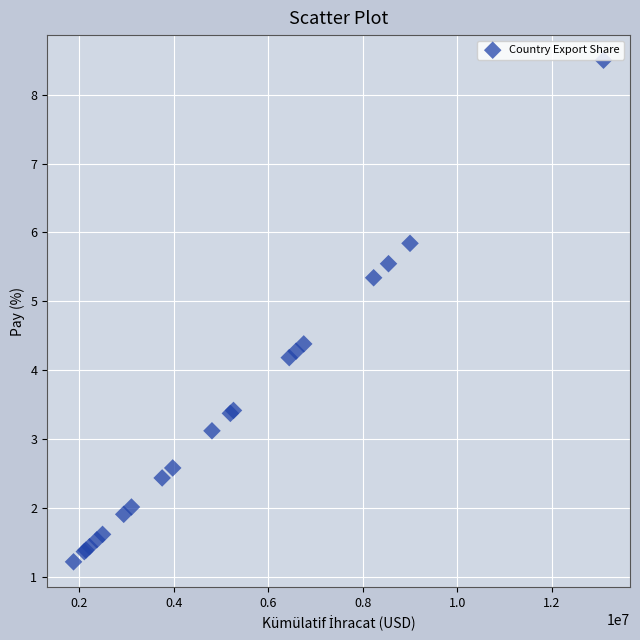

What Y value in the scatter plot is closest to 4?

4.2